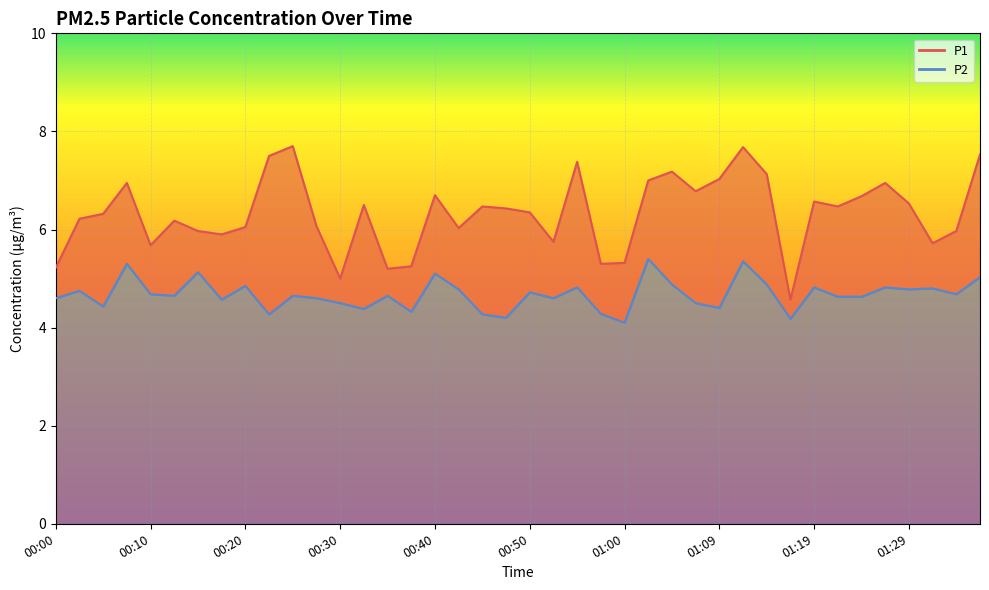

True or false: P2 has more than 2 points higher than both neighbors.

True